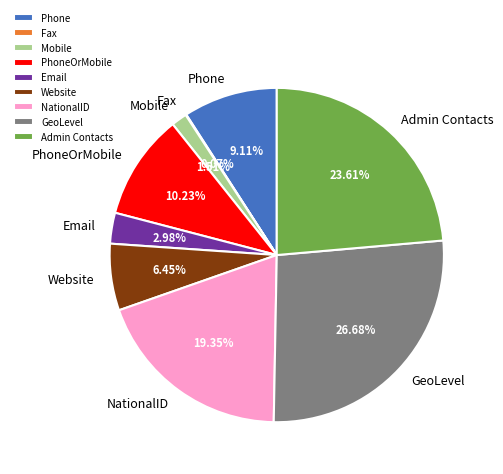

Which slice is the largest?

GeoLevel